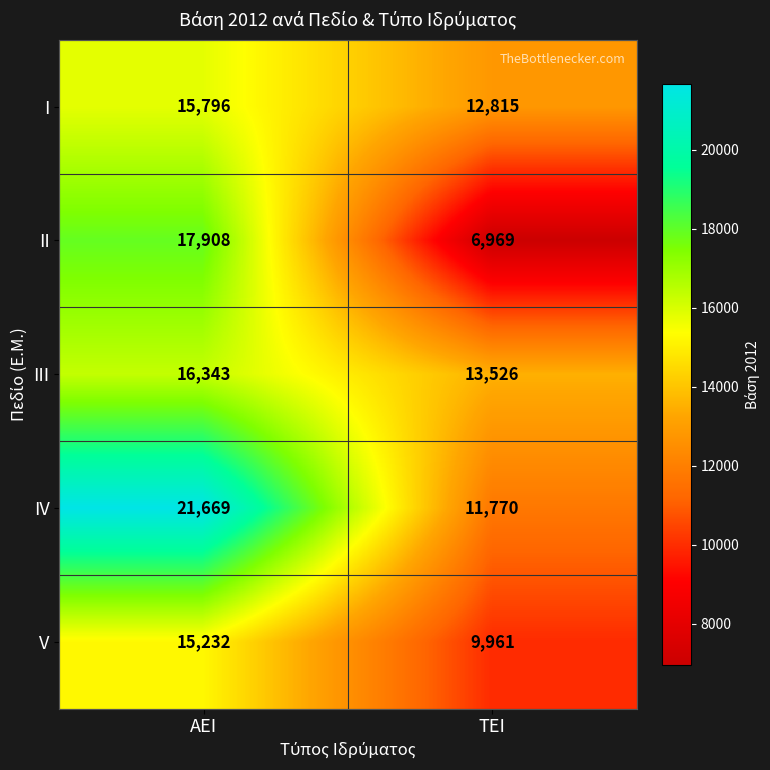

What is the smallest value displayed?

6969